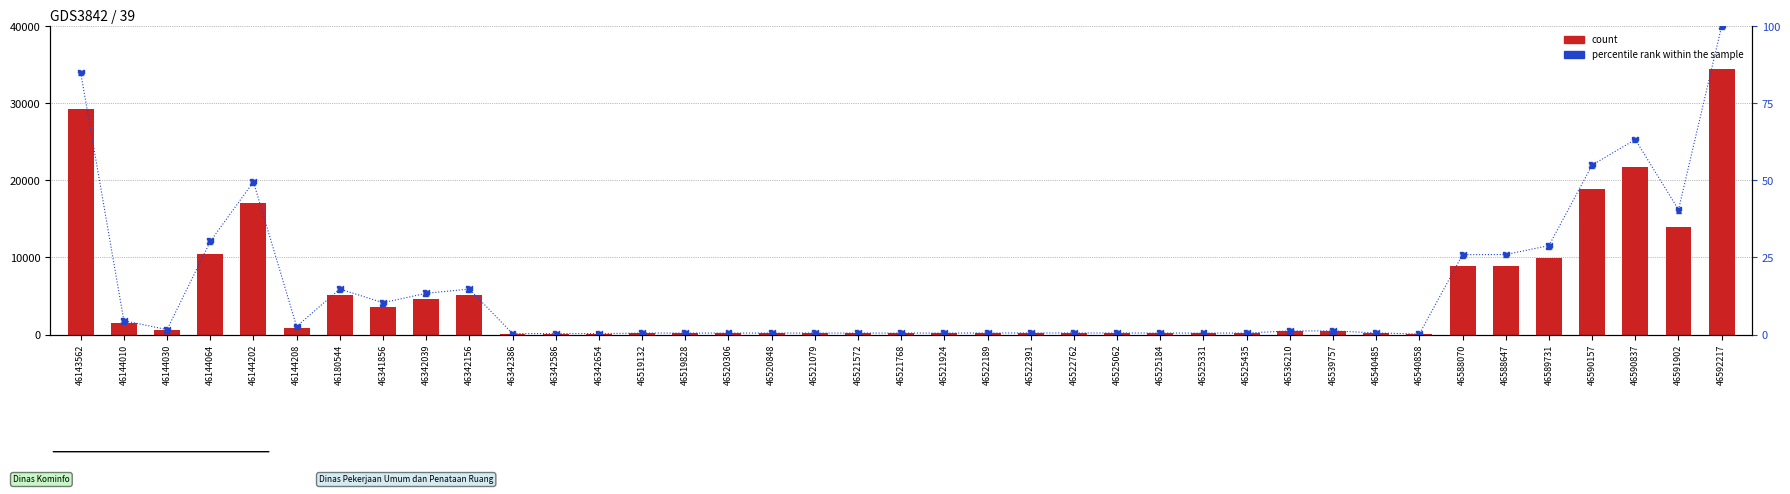

Which series contains the lowest Y value?

percentile rank within the sample